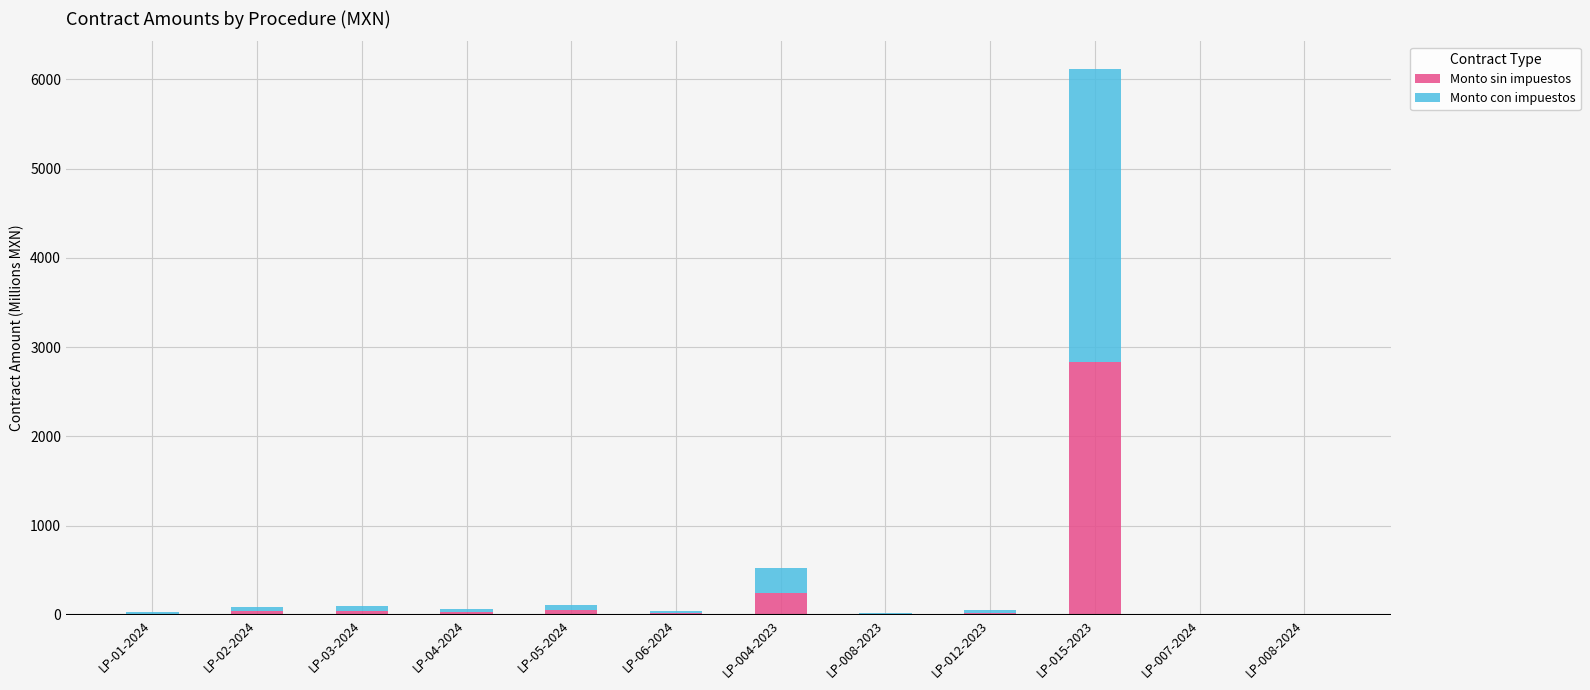

What is the highest value of the Monto sin impuestos series?

2832.9